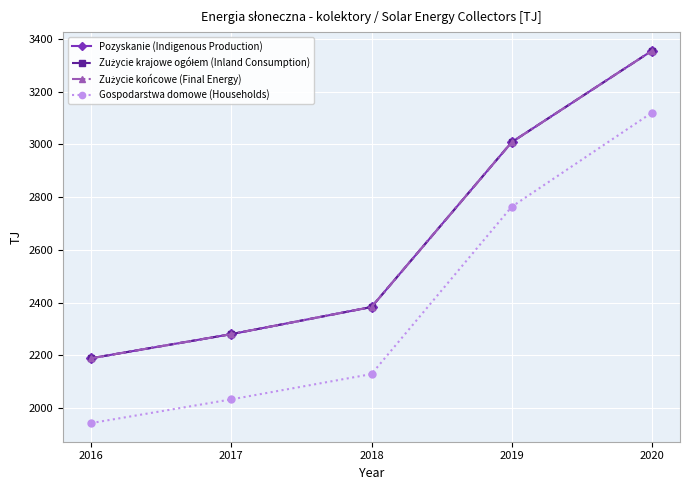

True or false: Gospodarstwa domowe (Households) and Zużycie końcowe (Final Energy) cross at least once.

False